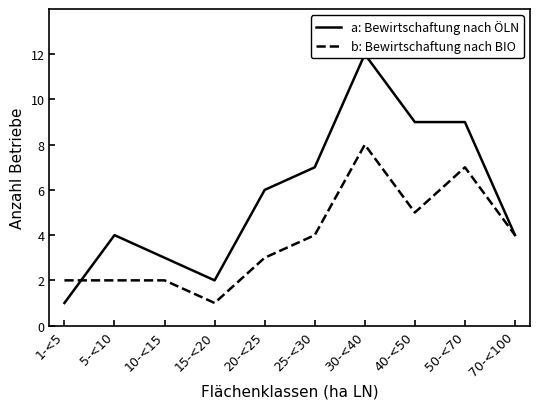

At which category does b: Bewirtschaftung nach BIO reach its first local valley?

15-<20